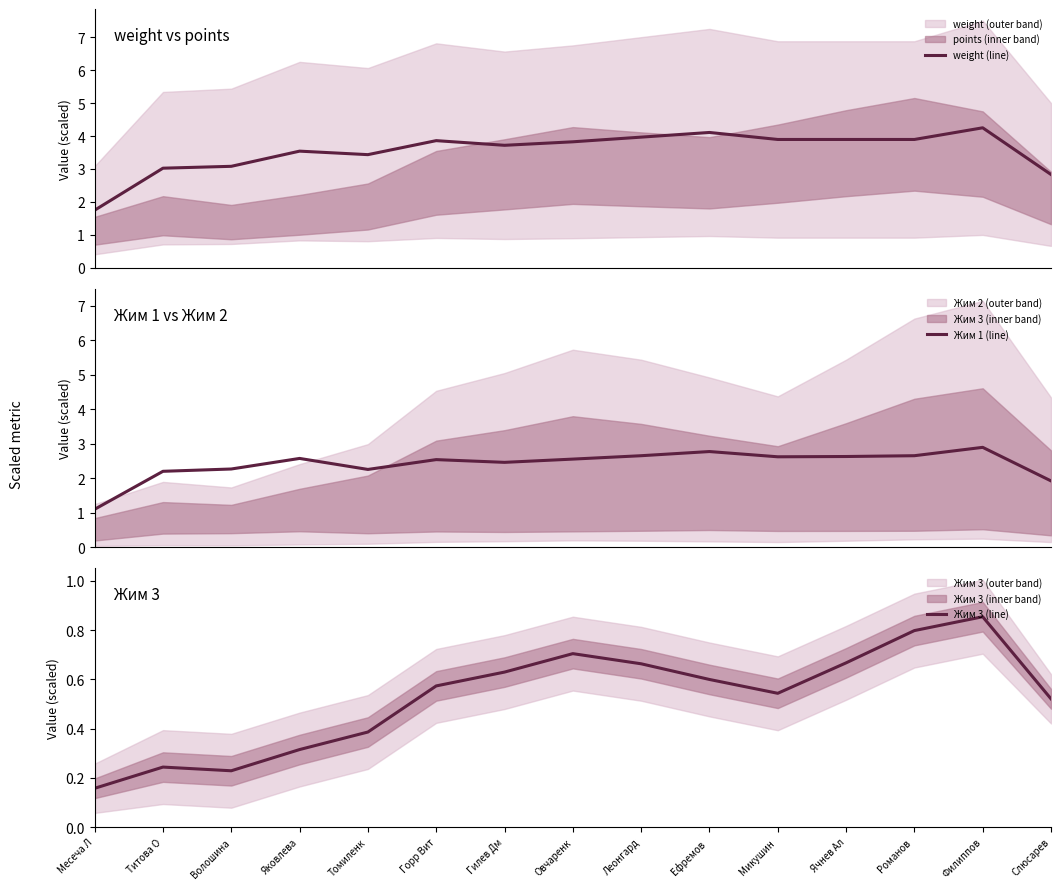

In Жим 3 (line), how many points are lower than both neighbors (excluding endpoints)?

2